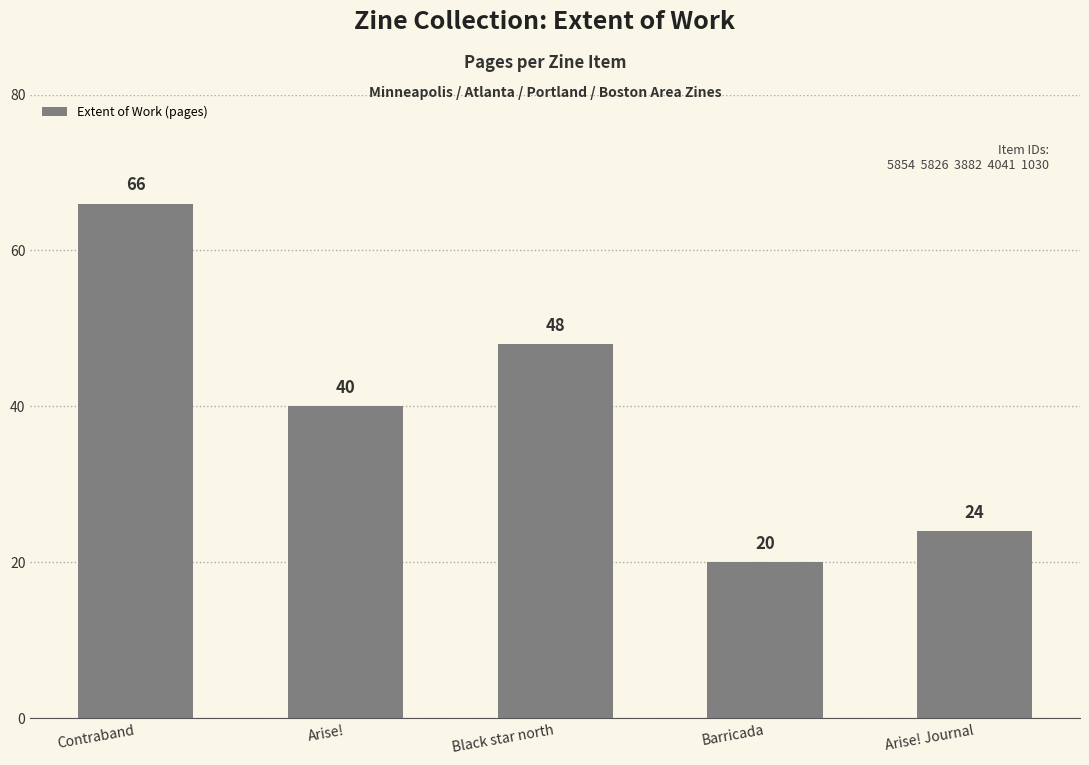

How many data points are less than 40?

2